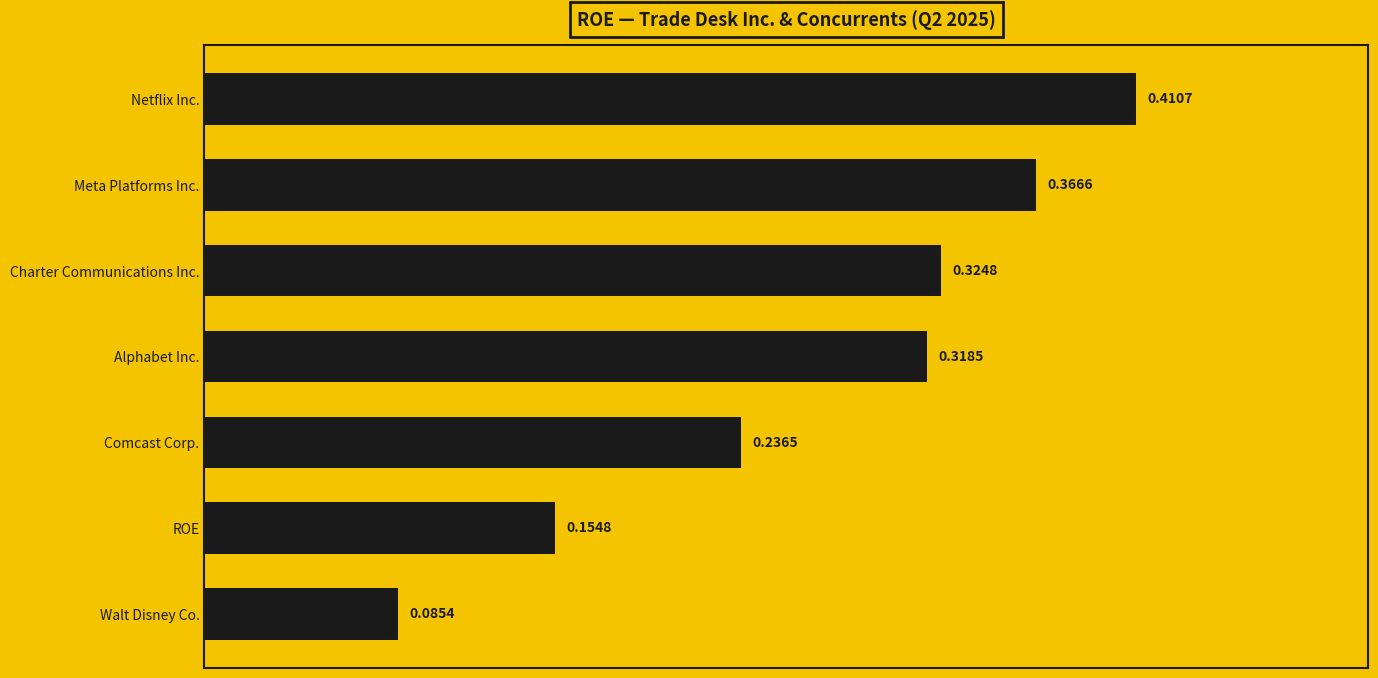

Where is the data nearest to the value 0?

Walt Disney Co.